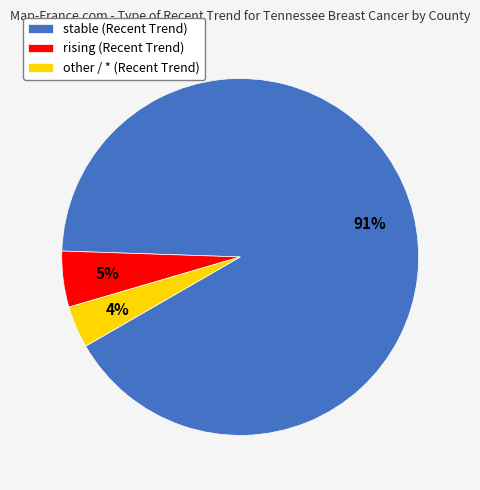

Count the number of slices in the pie.

3